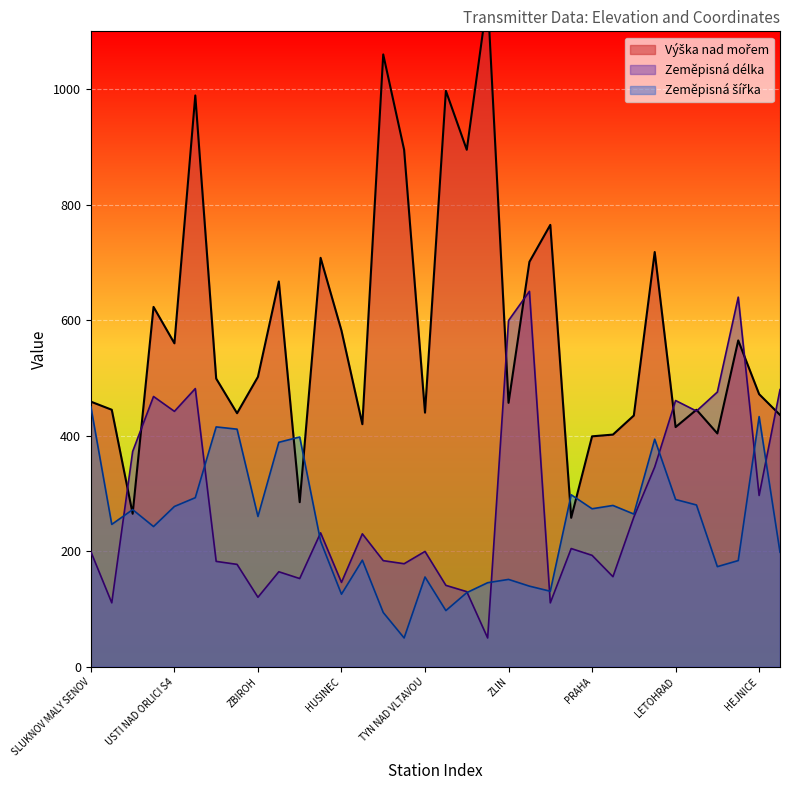

What is the total value across all series at PRAHA?

865.6